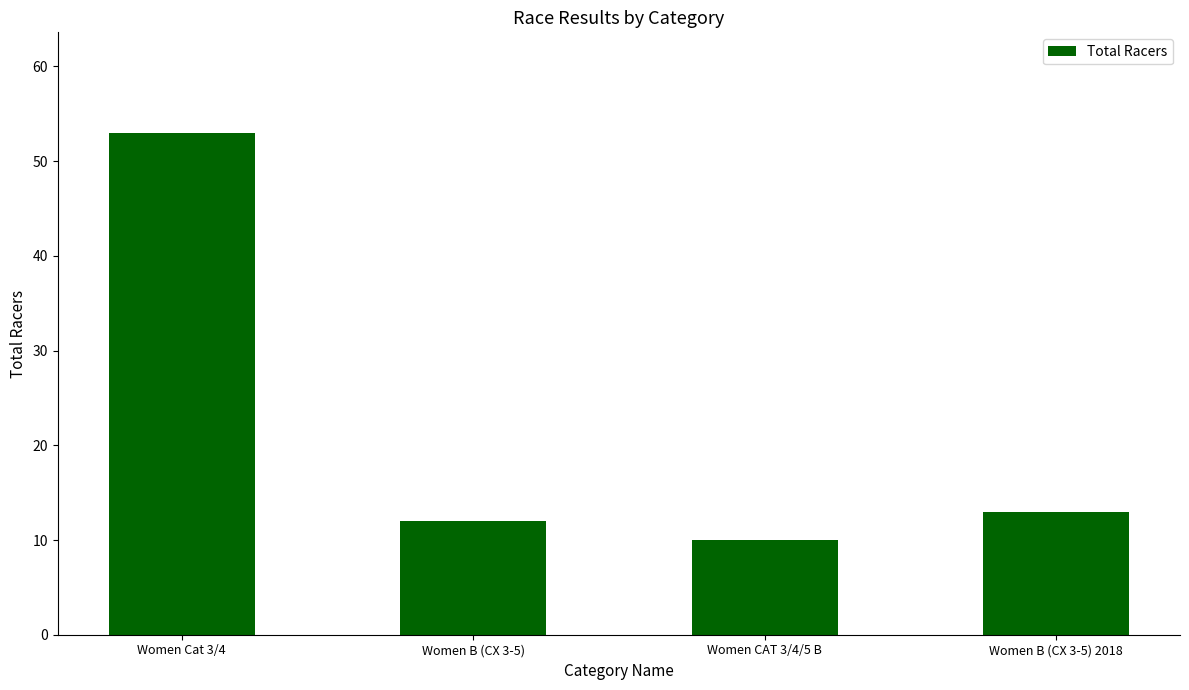

What is the difference between the second highest and second lowest values?

1